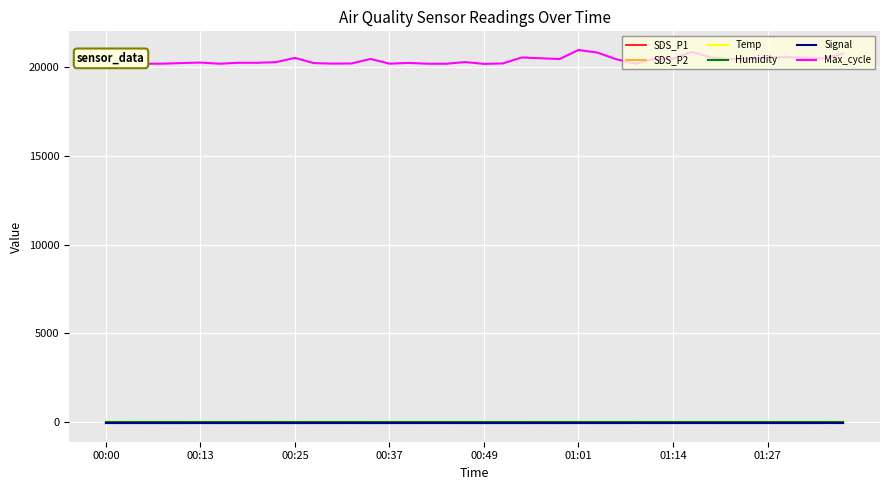

How many lines are shown in the chart?

6